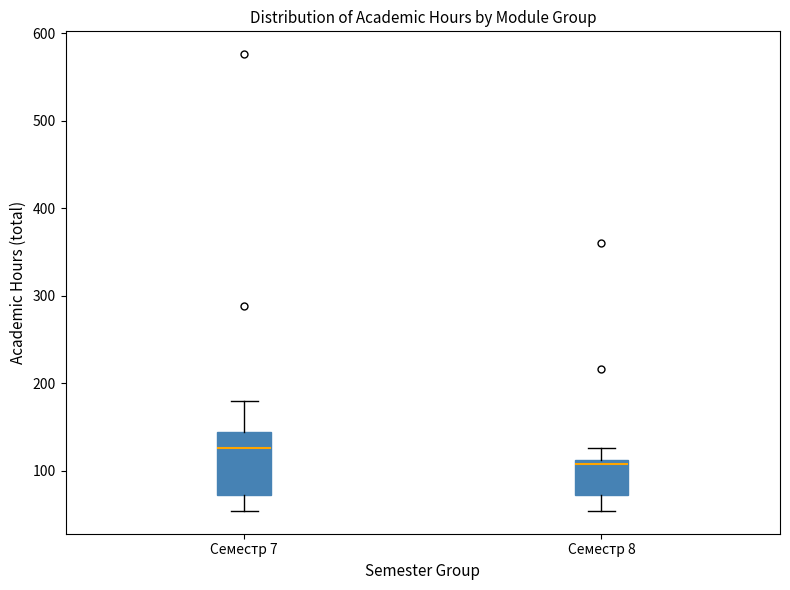

Reading left to right, read every box against the y-axis: the position of its median line, the range the box covers, and the ends of its whiskers. The values are not printed on the chart, so give them approximately, as read against the axis.

Семестр 7: median 130, box 70 to 140, whiskers 50 to 180
Семестр 8: median 110 (just below the box's upper edge), box 70 to 110, whiskers 50 to 130